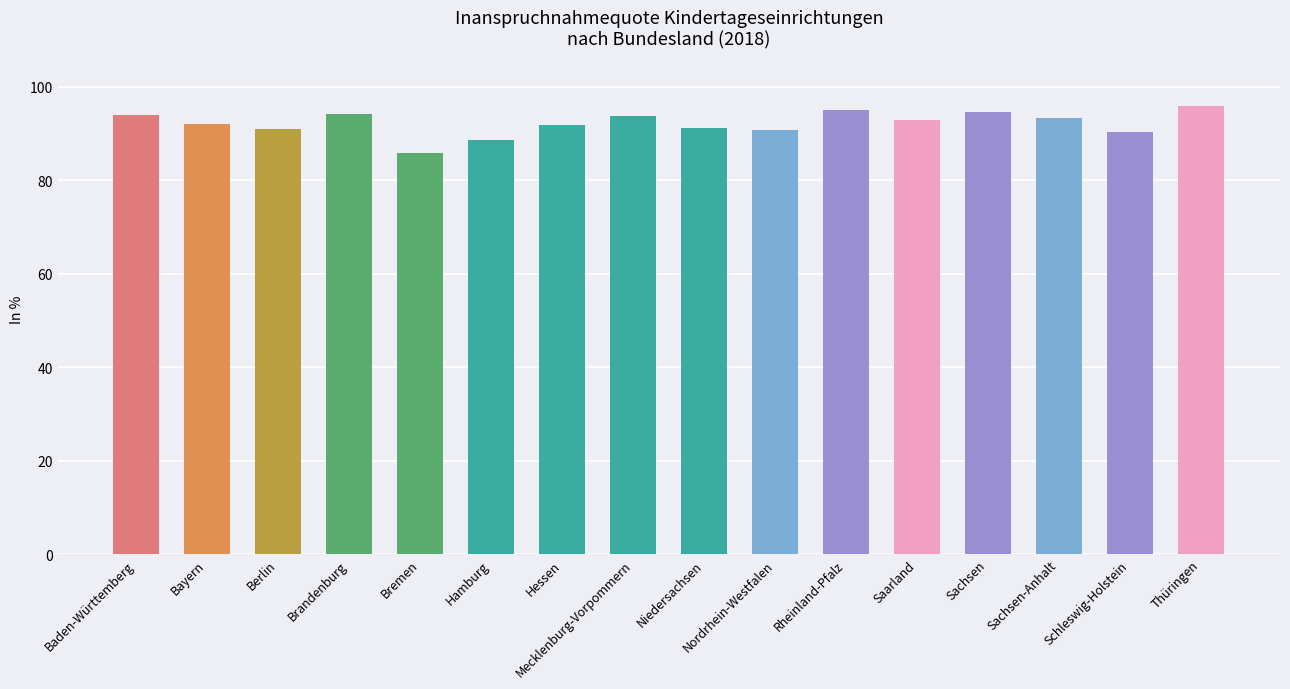

Is it true that the value at Sachsen-Anhalt is 93.3?

True